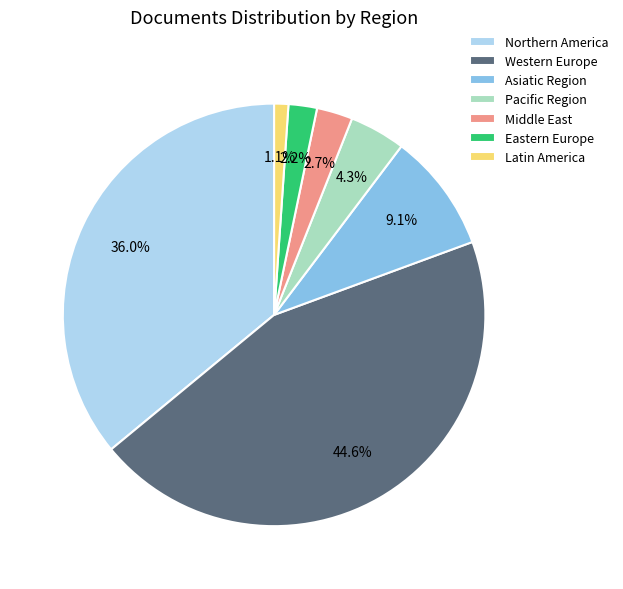

What portion of the pie excludes Middle East?

97.3%